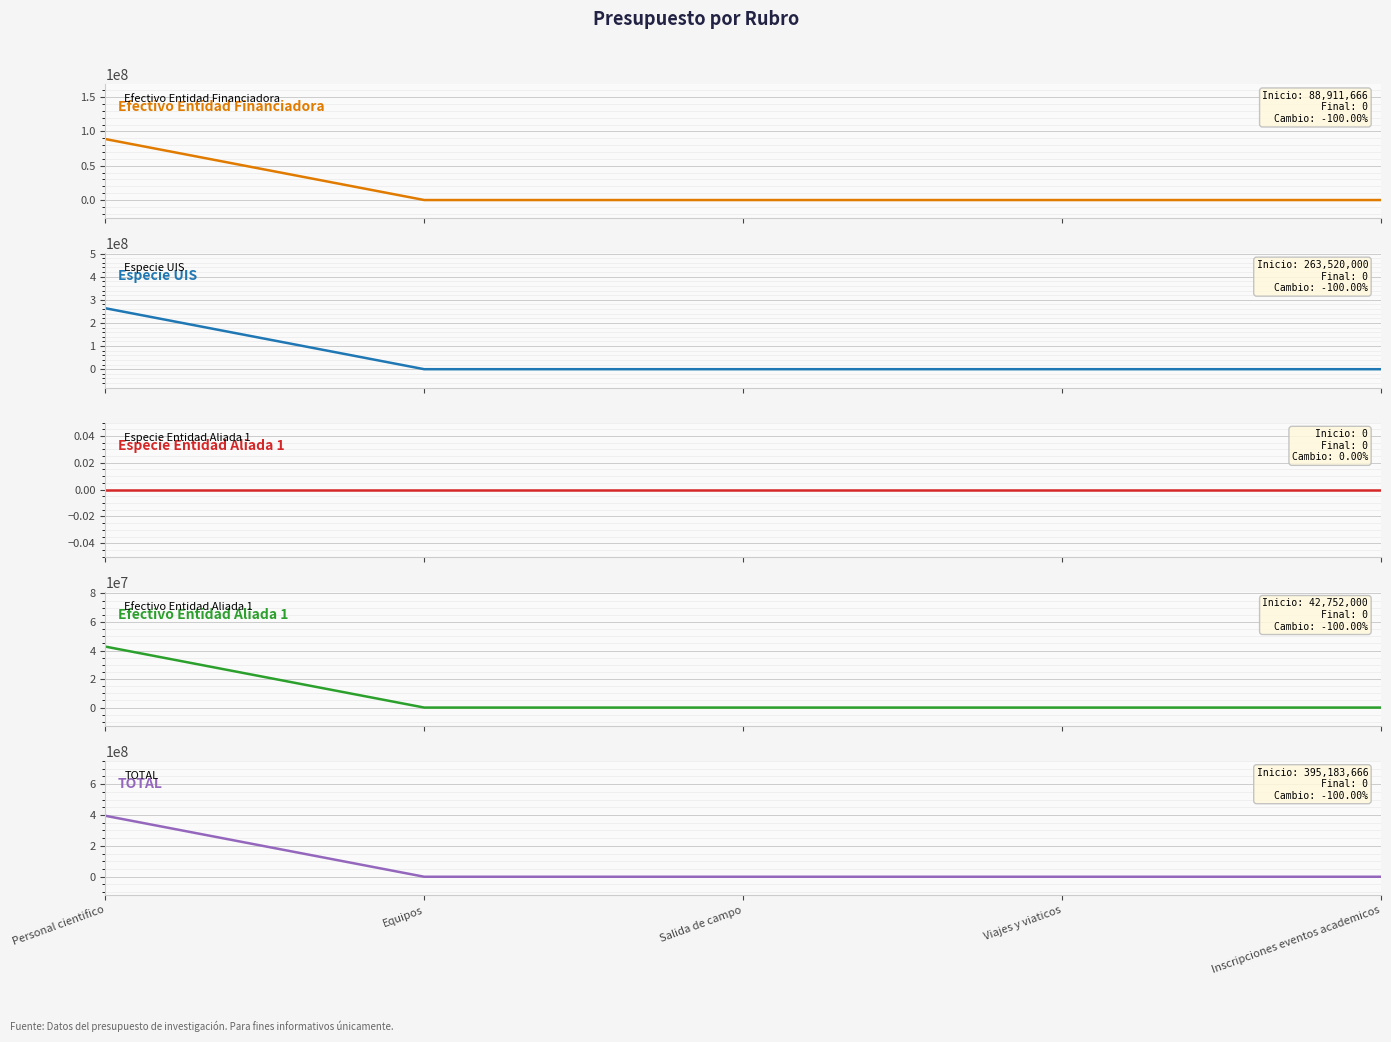

Does the chart display data point markers on the line(s)?

No